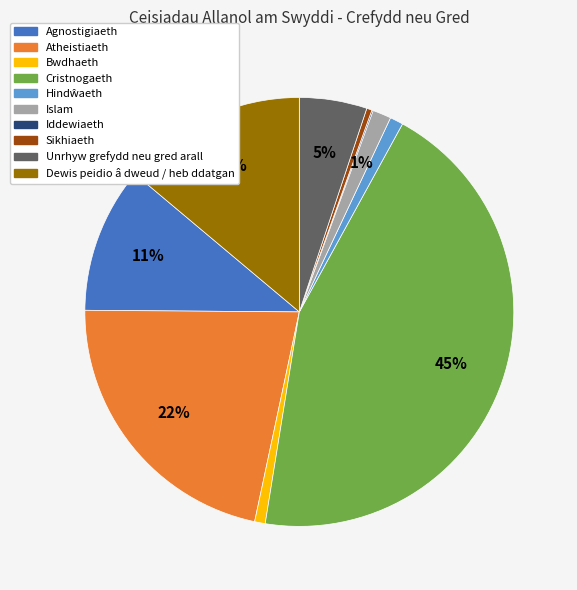

Combined, do Agnostigiaeth and Bwdhaeth account for over 50%?

No